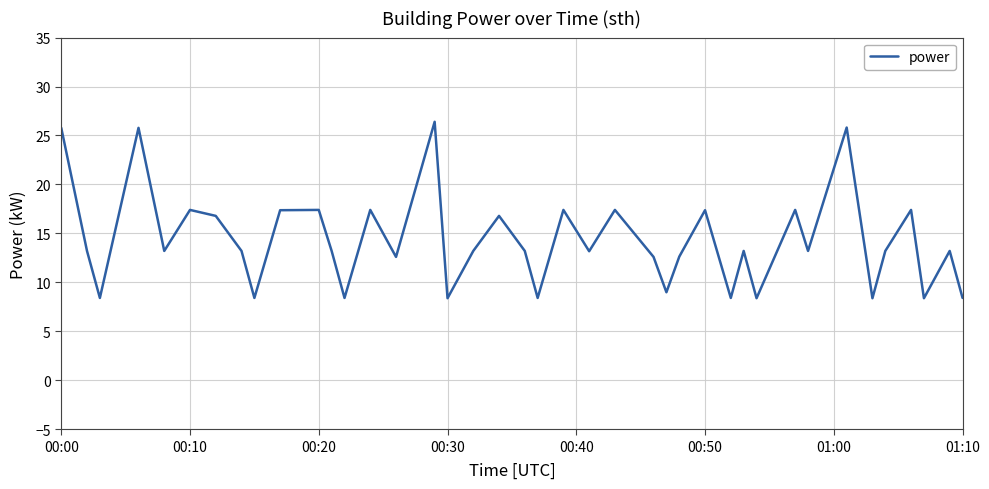

What is the maximum value shown in the chart?

26.4